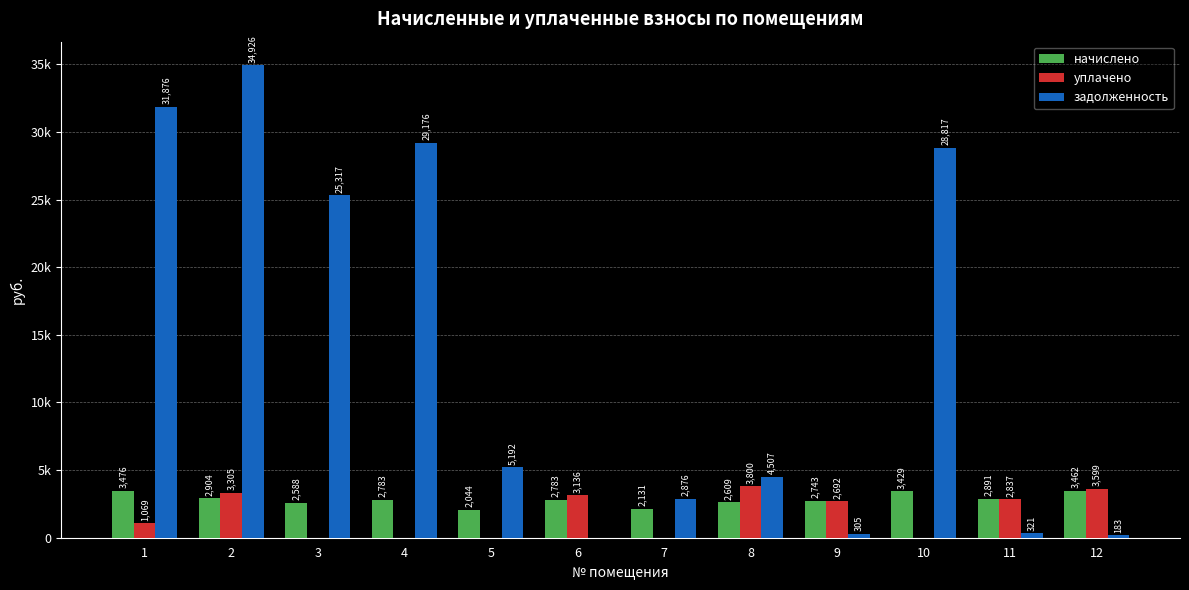

The задолженность series shows 47371.7 at 2. True or false?

False